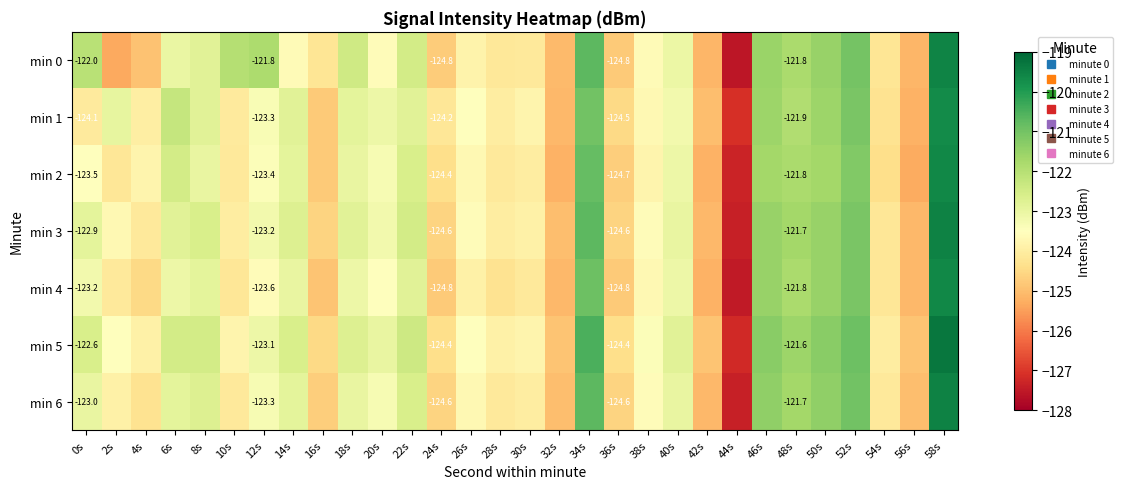

What is the difference between the maximum and minimum values in the min 0 series?

8.0